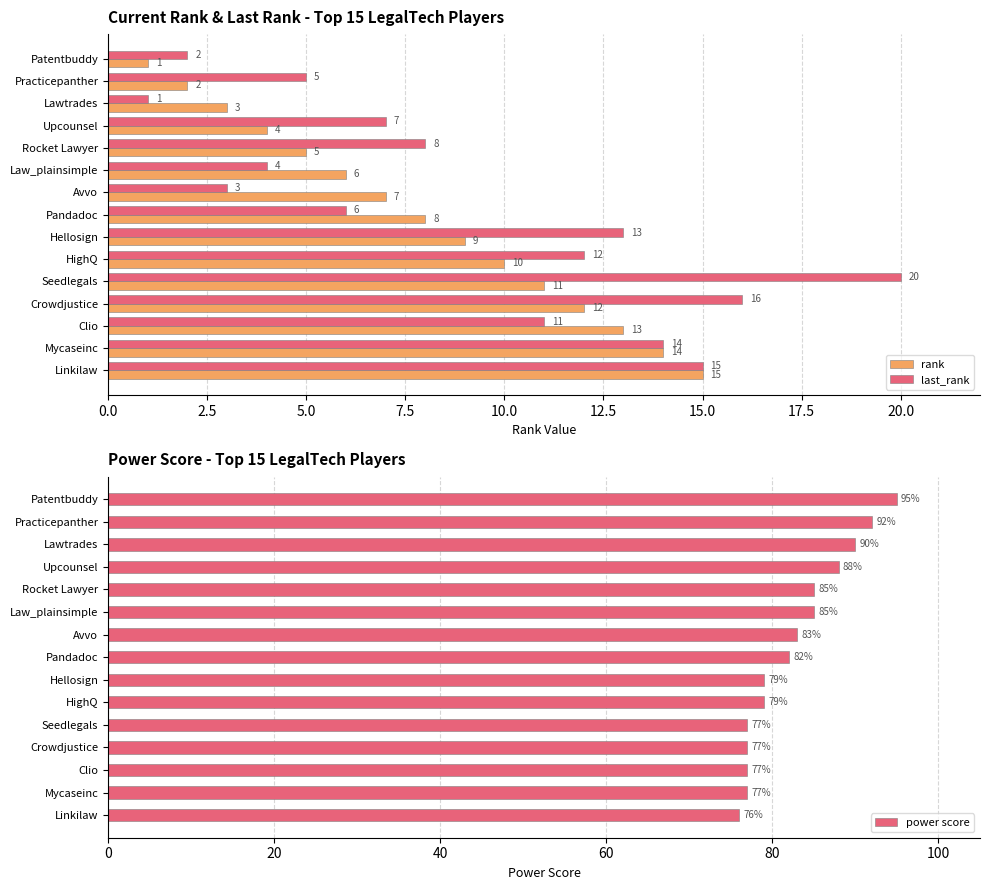

Reading left to right, list all the values displayed in this chart.

rank: 1	2	3	4	5	6	7	8	9	10	11	12	13	14	15
last_rank: 2	5	1	7	8	4	3	6	13	12	20	16	11	14	15
power score: 95	92	90	88	85	85	83	82	79	79	77	77	77	77	76